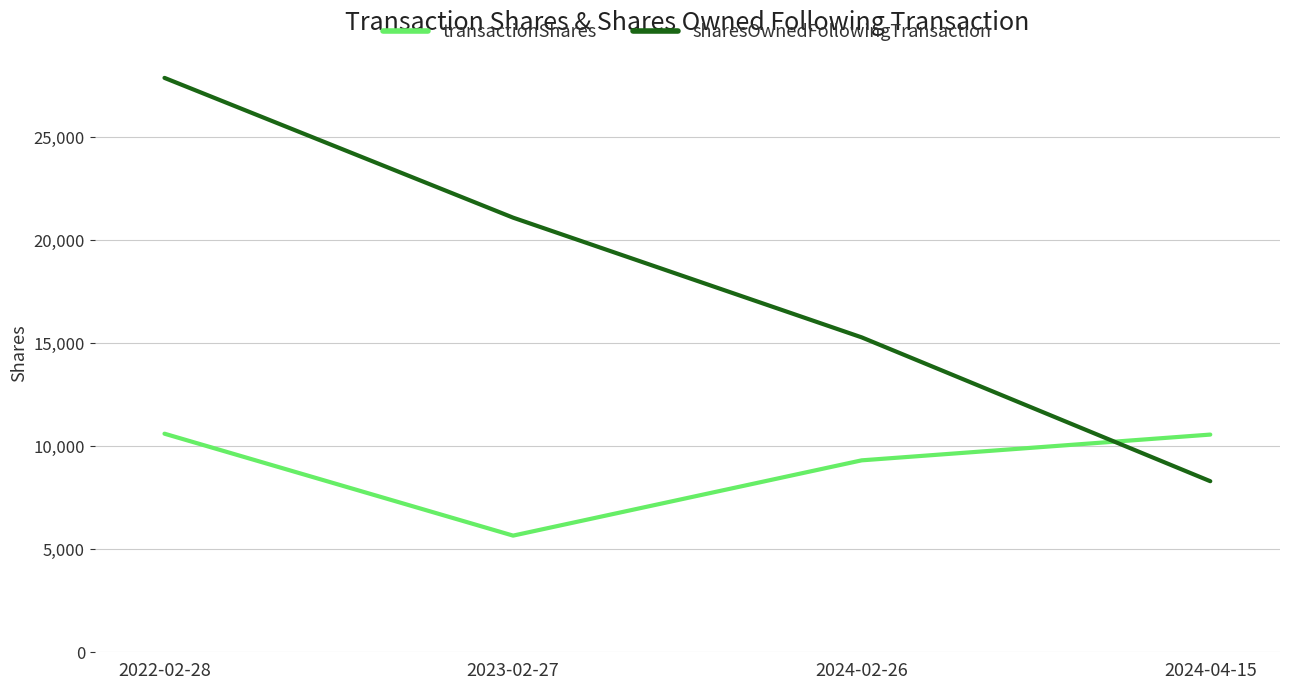

List the labels in order of sharesOwnedFollowingTransaction value, largest first.

2022-02-28, 2023-02-27, 2024-02-26, 2024-04-15